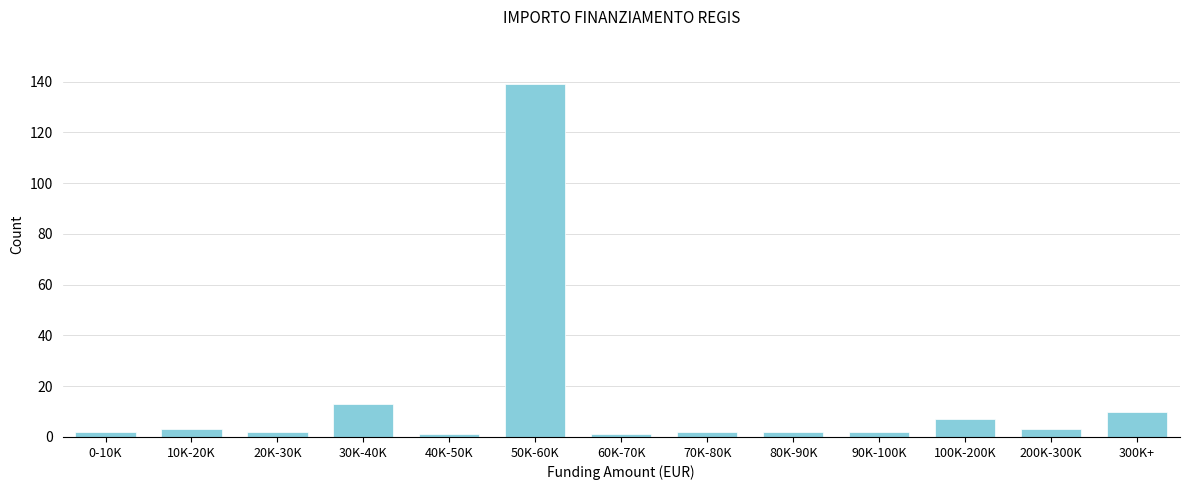

Reading left to right, extract all data points from this chart.

0-10K=2	10K-20K=3	20K-30K=2	30K-40K=13	40K-50K=1	50K-60K=139	60K-70K=1	70K-80K=2	80K-90K=2	90K-100K=2	100K-200K=7	200K-300K=3	300K+=10